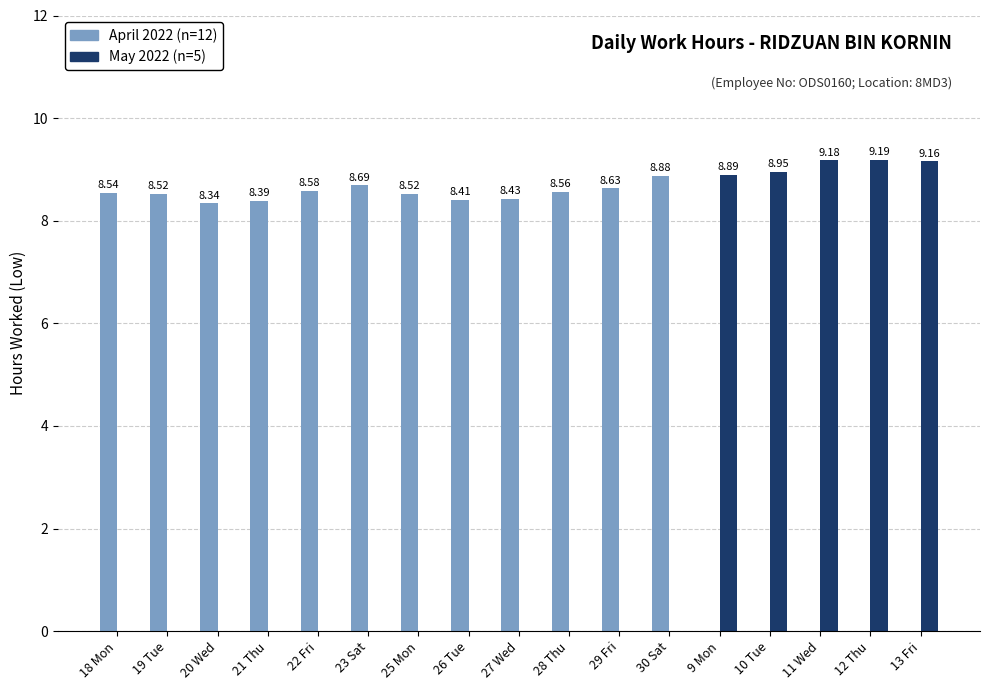

Rank the categories by value from lowest to highest.

20 Wed, 21 Thu, 26 Tue, 27 Wed, 19 Tue, 25 Mon, 18 Mon, 28 Thu, 22 Fri, 29 Fri, 23 Sat, 30 Sat, 9 Mon, 10 Tue, 13 Fri, 11 Wed, 12 Thu